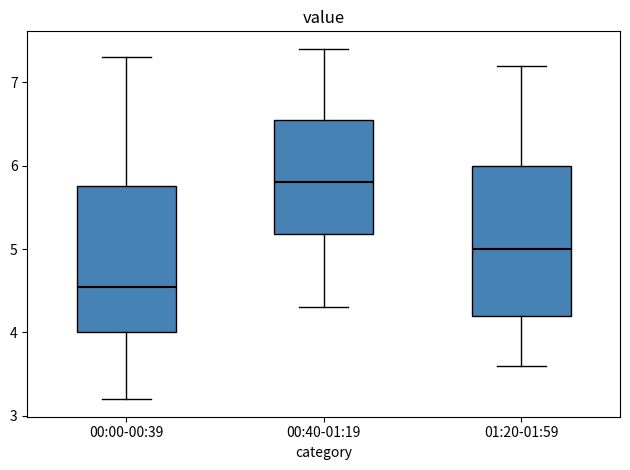

Reading left to right, transcribe this box plot: for each box, give where its median line is, the range the box spans, and where its two whiskers end, as read against the y-axis. The values are not printed on the chart, so give them approximately, as read against the axis.

00:00-00:39: median 4.6, box 4.0 to 5.8, whiskers 3.2 to 7.3
00:40-01:19: median 5.8, box 5.2 to 6.6, whiskers 4.3 to 7.4
01:20-01:59: median 5.0, box 4.2 to 6.0, whiskers 3.6 to 7.2